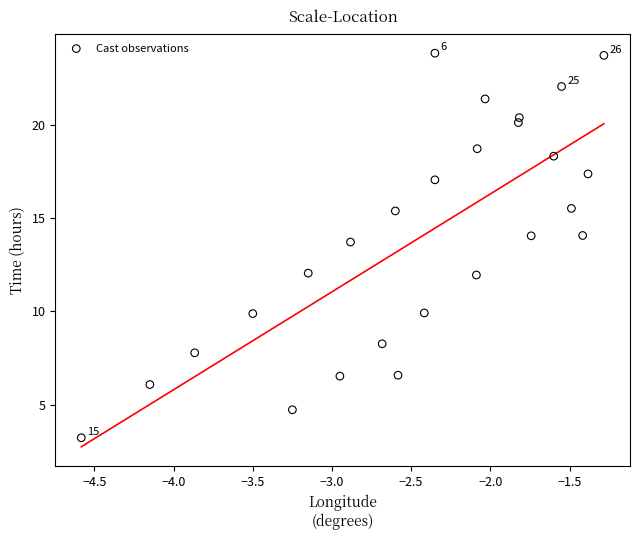

What is the range of Y values (max minus min)?

20.6